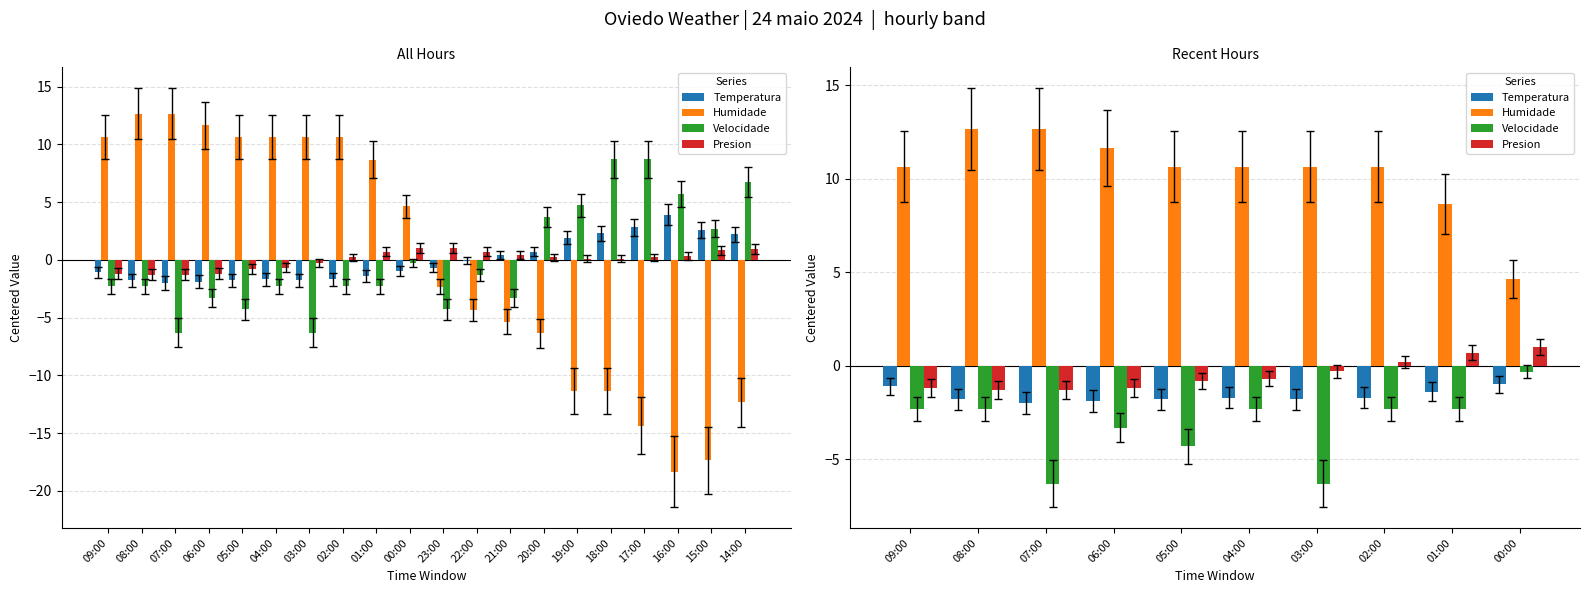

What are all the series names shown in the legend?

Temperatura, Humidade, Velocidade, Presion